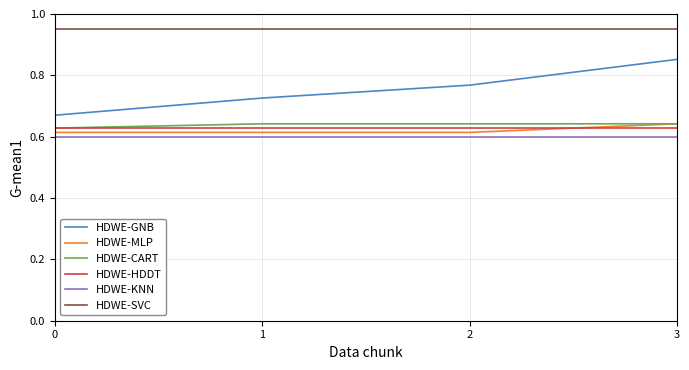

List the labels in order of HDWE-GNB value, largest first.

3, 2, 1, 0